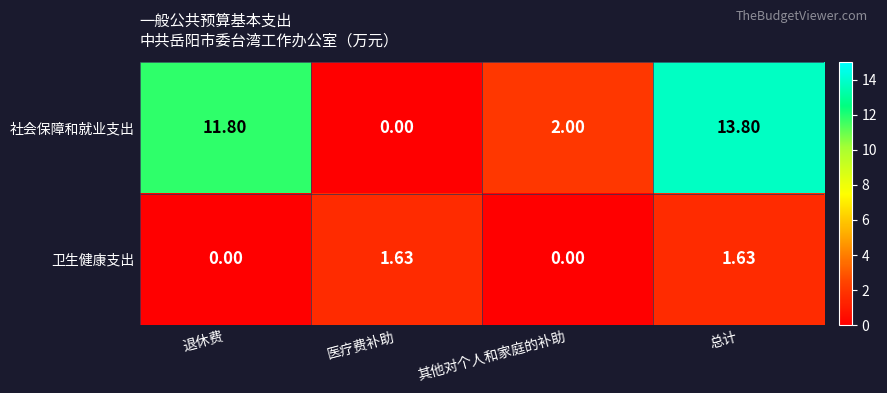

Which series has the largest range (max minus min)?

社会保障和就业支出